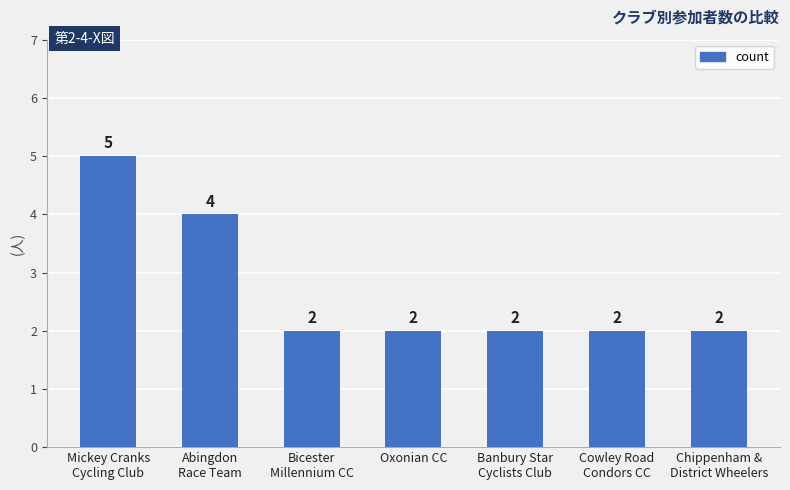

What is the approximate value at Banbury Star
Cyclists Club?

2